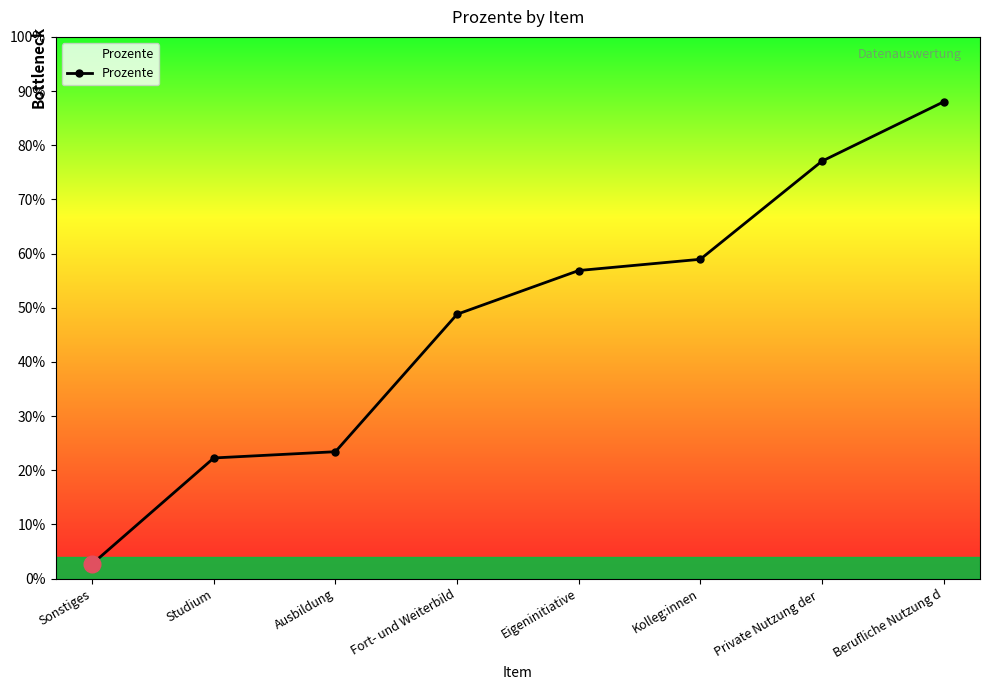

Reading left to right, transcribe all the data shown in this chart.

Sonstiges=2.7	Studium=22.3	Ausbildung=23.4	Fort- und Weiterbild=48.8	Eigeninitiative=56.9	Kolleg:innen=58.9	Private Nutzung der =77.0	Berufliche Nutzung d=88.0